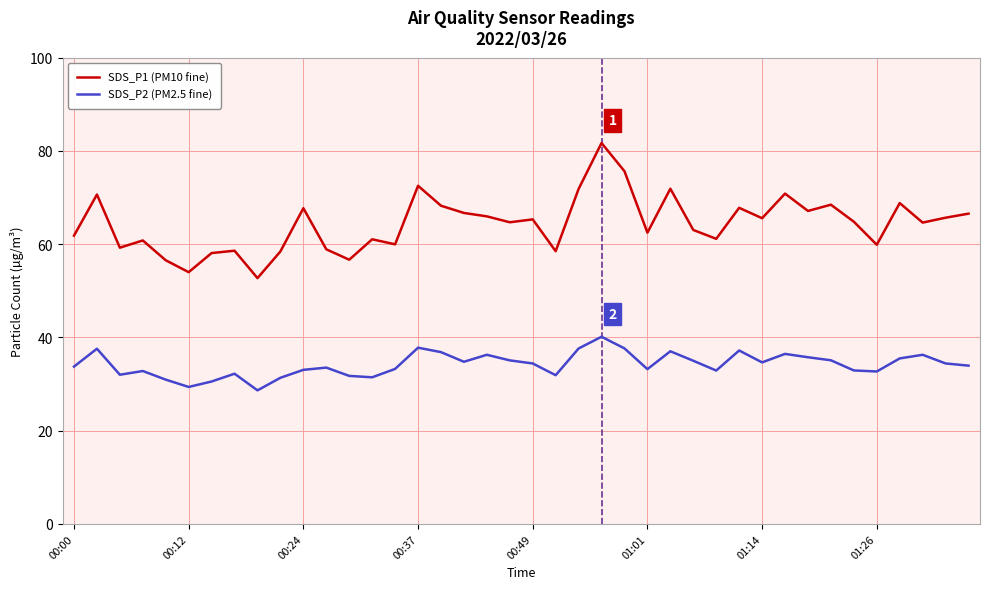

What are all the series names shown in the legend?

SDS_P1 (PM10 fine), SDS_P2 (PM2.5 fine)